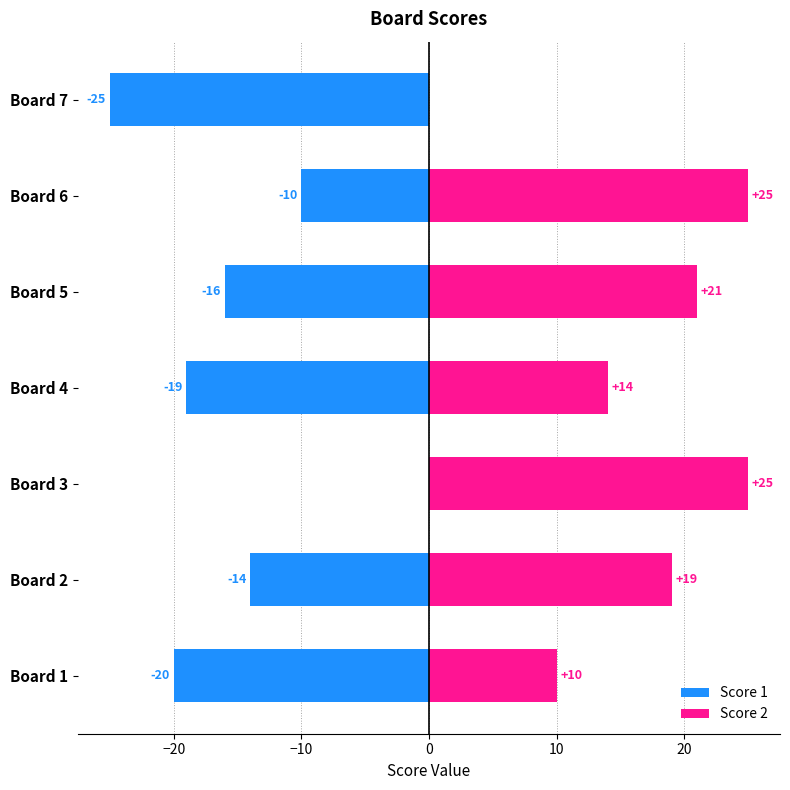

What is the average value of the Score 2 series?

16